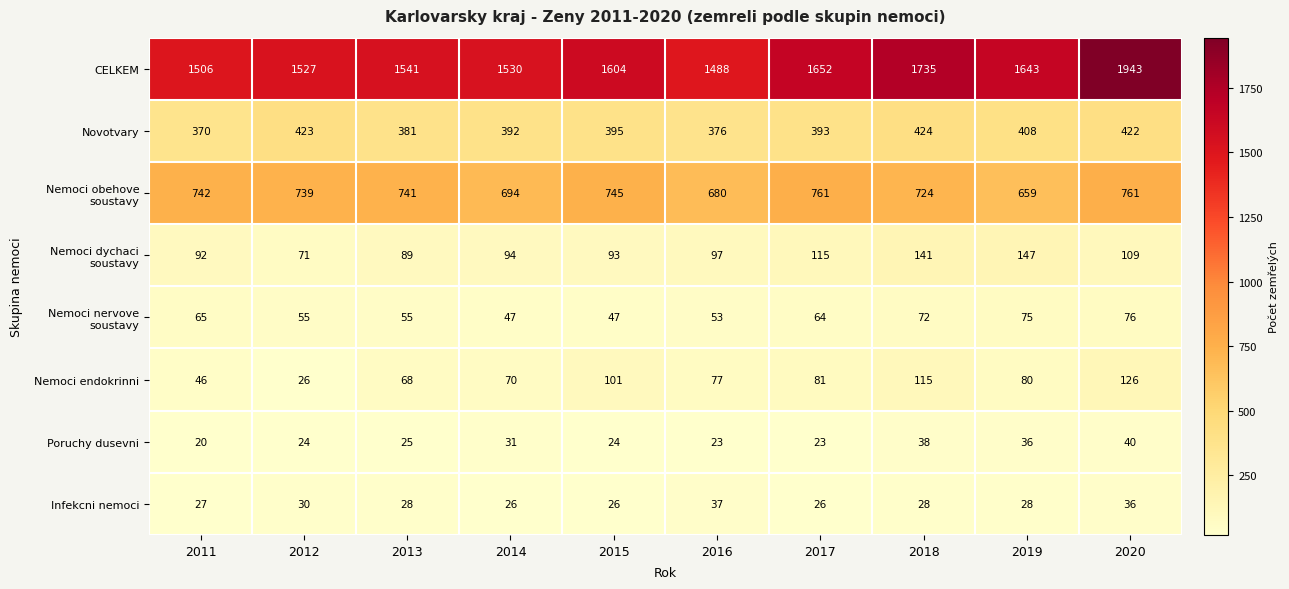

What is the maximum value for Nemoci endokrinni?

126